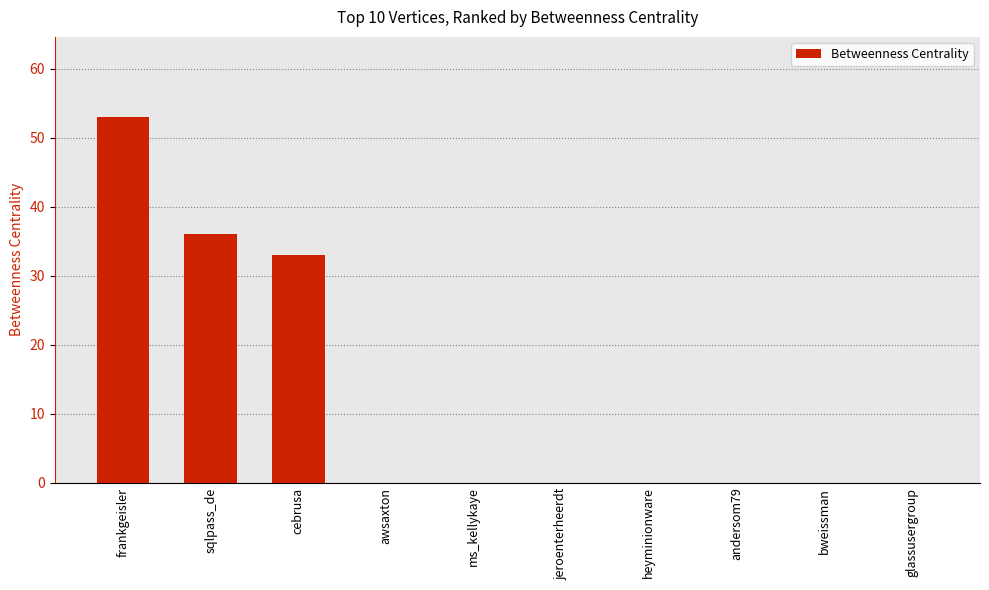

The value at awsaxton is 0. True or false?

True